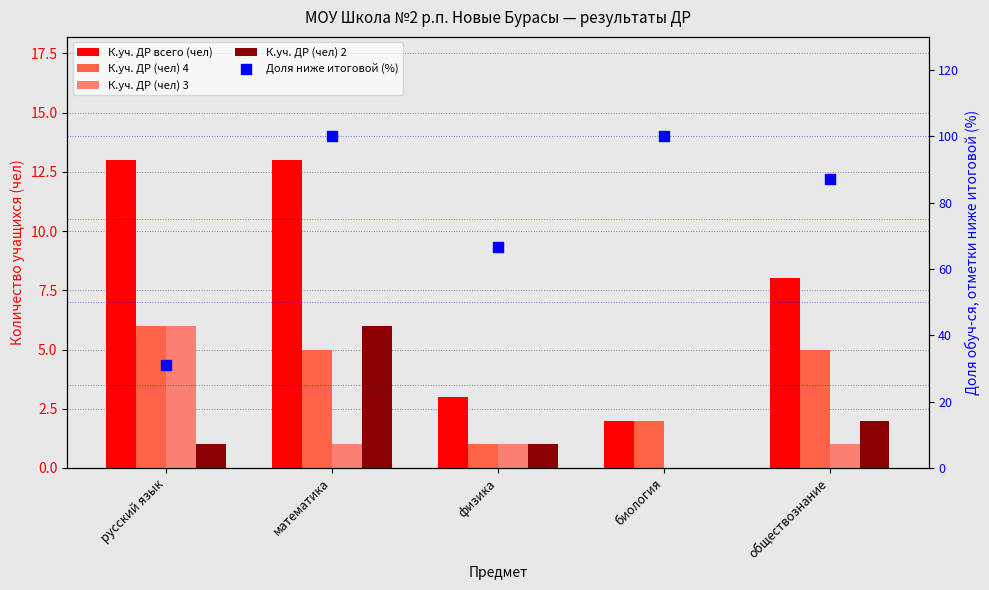

Which series reaches the minimum Y coordinate?

К.уч. ДР (чел) 3